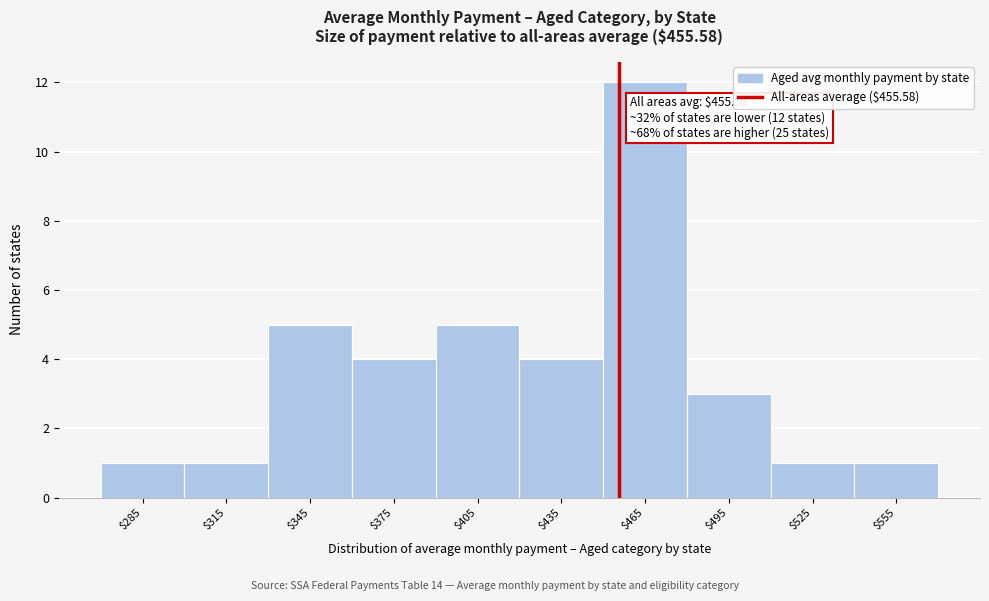

Which range on the x-axis has the tallest bar?

450 to 480